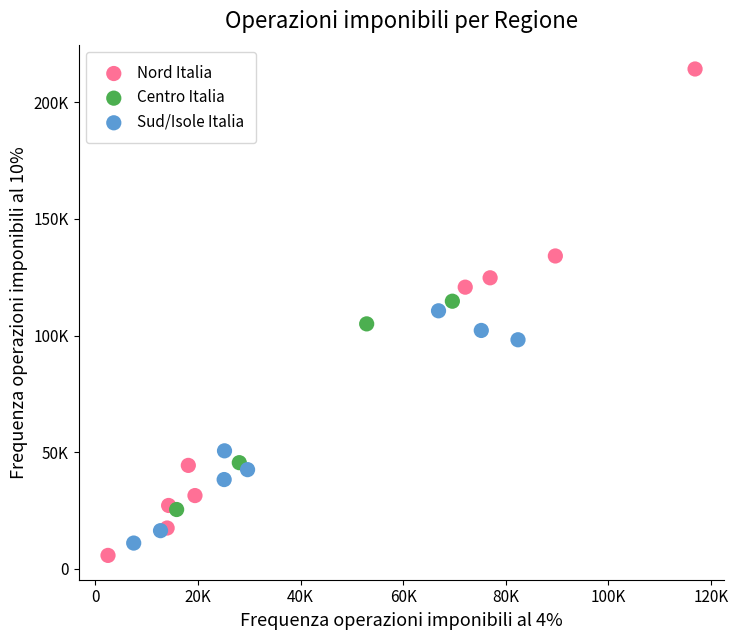

What are all the series names shown in the legend?

Nord Italia, Centro Italia, Sud/Isole Italia